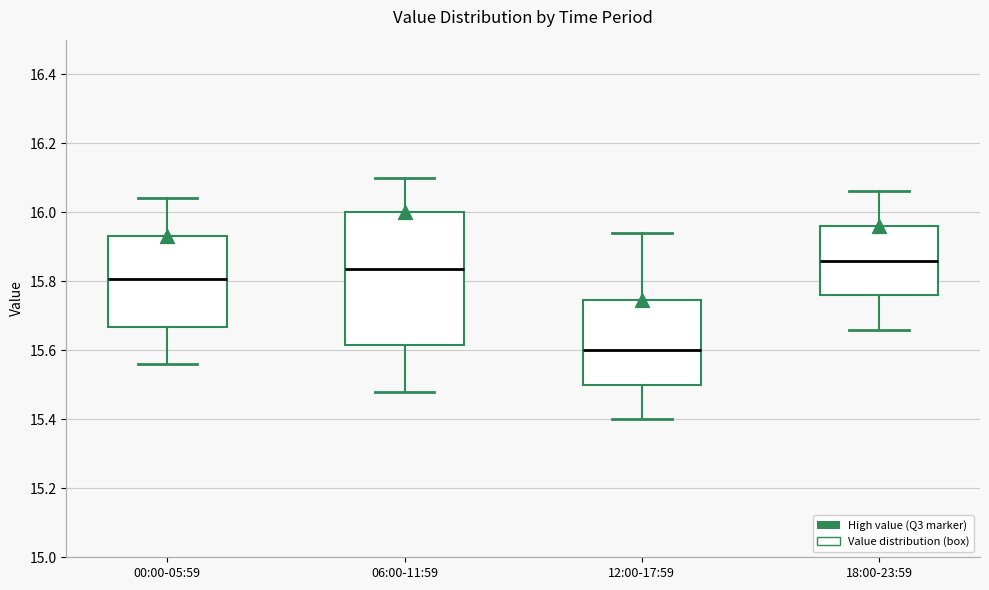

Reading left to right, transcribe this box plot: for each box, give where its median line is, the range the box spans, and where its two whiskers end, as read against the y-axis. The values are not printed on the chart, so give them approximately, as read against the axis.

00:00-05:59: median 15.80, box 15.66 to 15.94, whiskers 15.56 to 16.04
06:00-11:59: median 15.84, box 15.62 to 16.00, whiskers 15.48 to 16.10
12:00-17:59: median 15.60, box 15.50 to 15.74, whiskers 15.40 to 15.94
18:00-23:59: median 15.86, box 15.76 to 15.96, whiskers 15.66 to 16.06